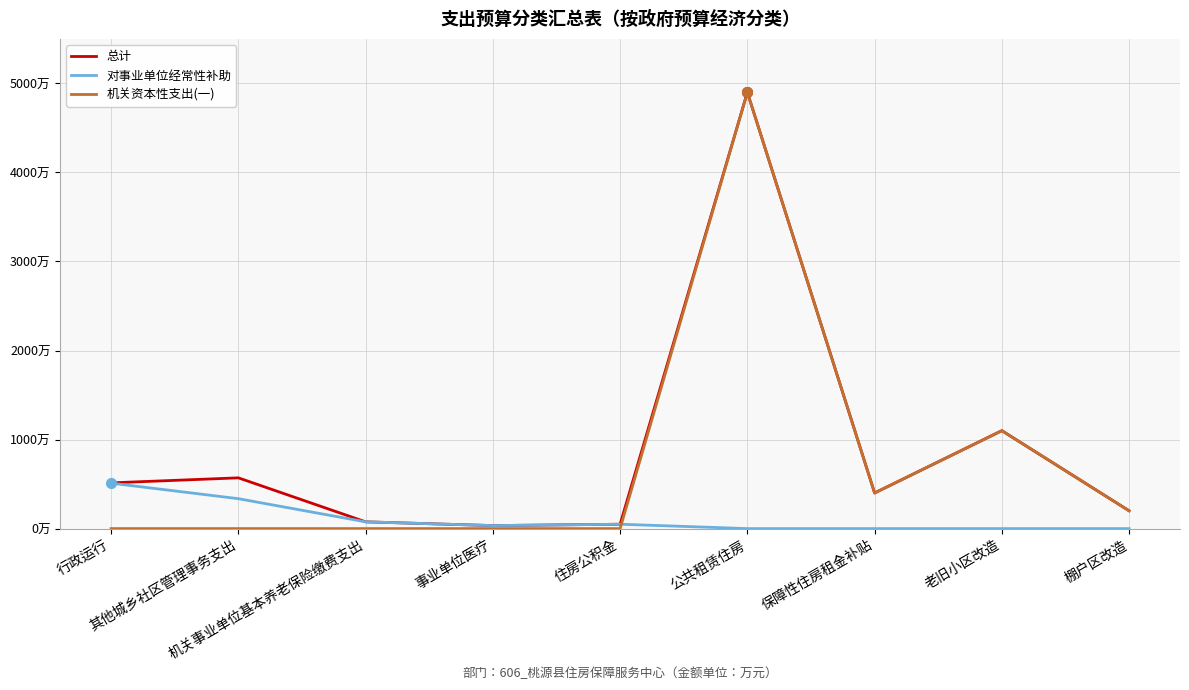

Rank the categories by 总计 value from lowest to highest.

事业单位医疗, 住房公积金, 机关事业单位基本养老保险缴费支出, 棚户区改造, 保障性住房租金补贴, 行政运行, 其他城乡社区管理事务支出, 老旧小区改造, 公共租赁住房